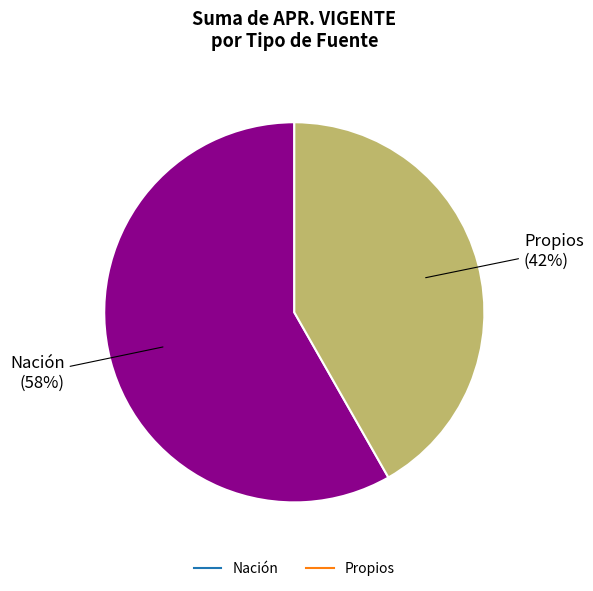

Rank the categories by value from highest to lowest.

Nación, Propios